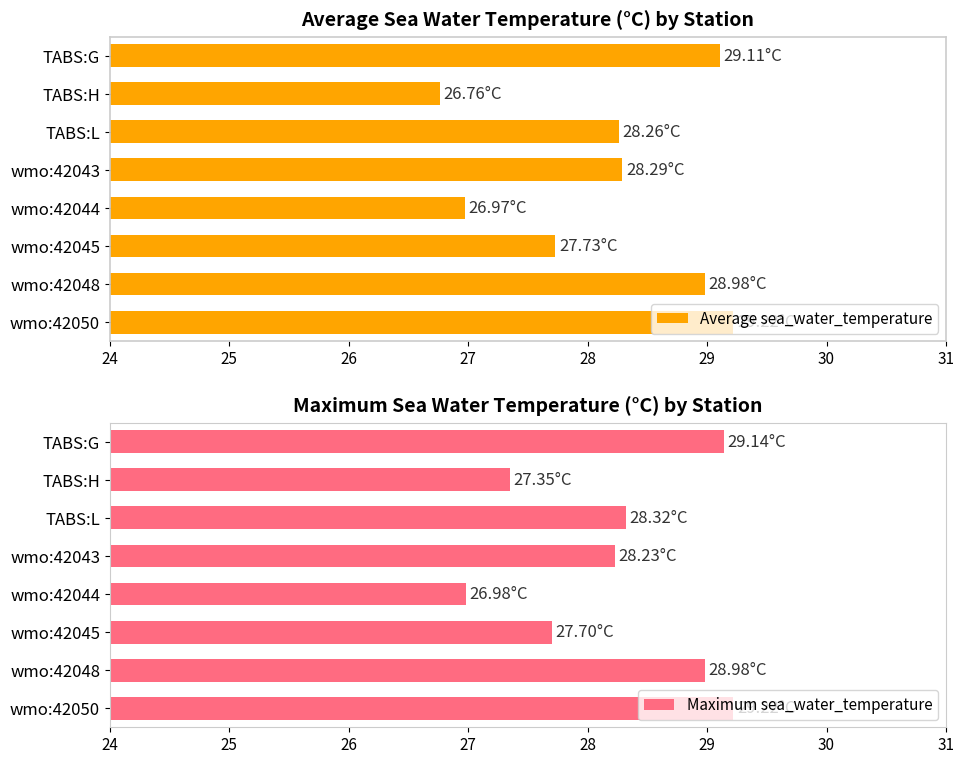

What is the sum of all Average sea_water_temperature values?

225.3